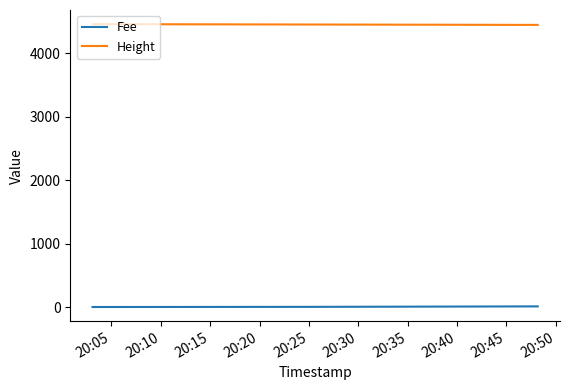

What are all the series names shown in the legend?

Fee, Height